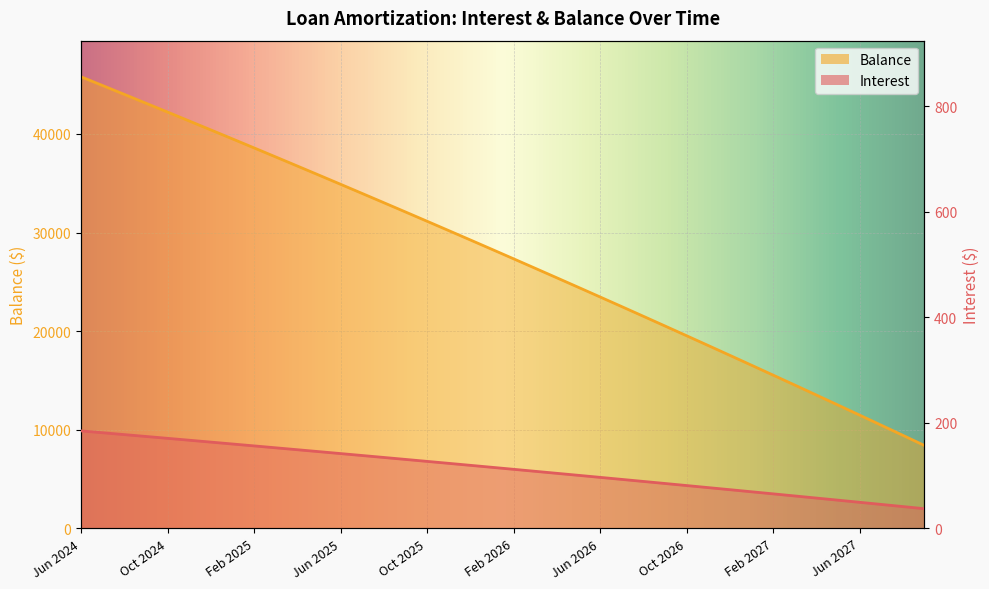

At Aug 2027, list the series in order from largest to smallest.

Balance, Interest